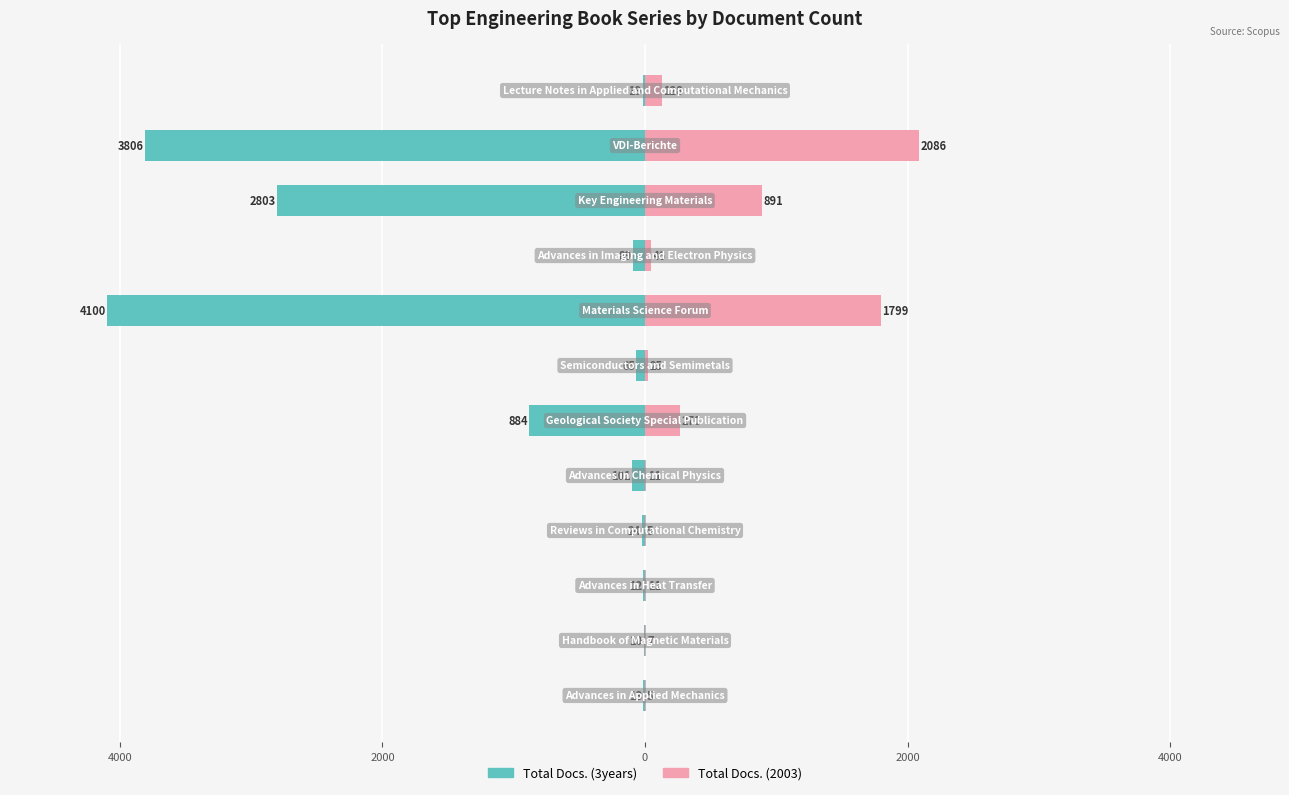

What are all the series names shown in the legend?

Total Docs. (3years), Total Docs. (2003)